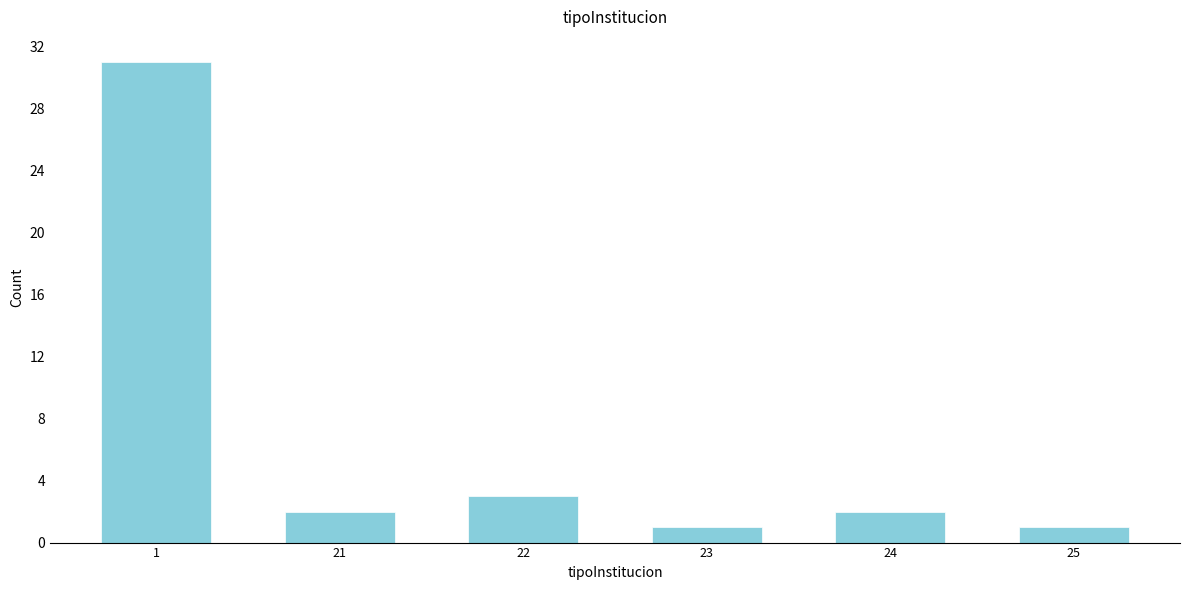

Reading left to right, what are all the values shown in this chart?

31	2	3	1	2	1